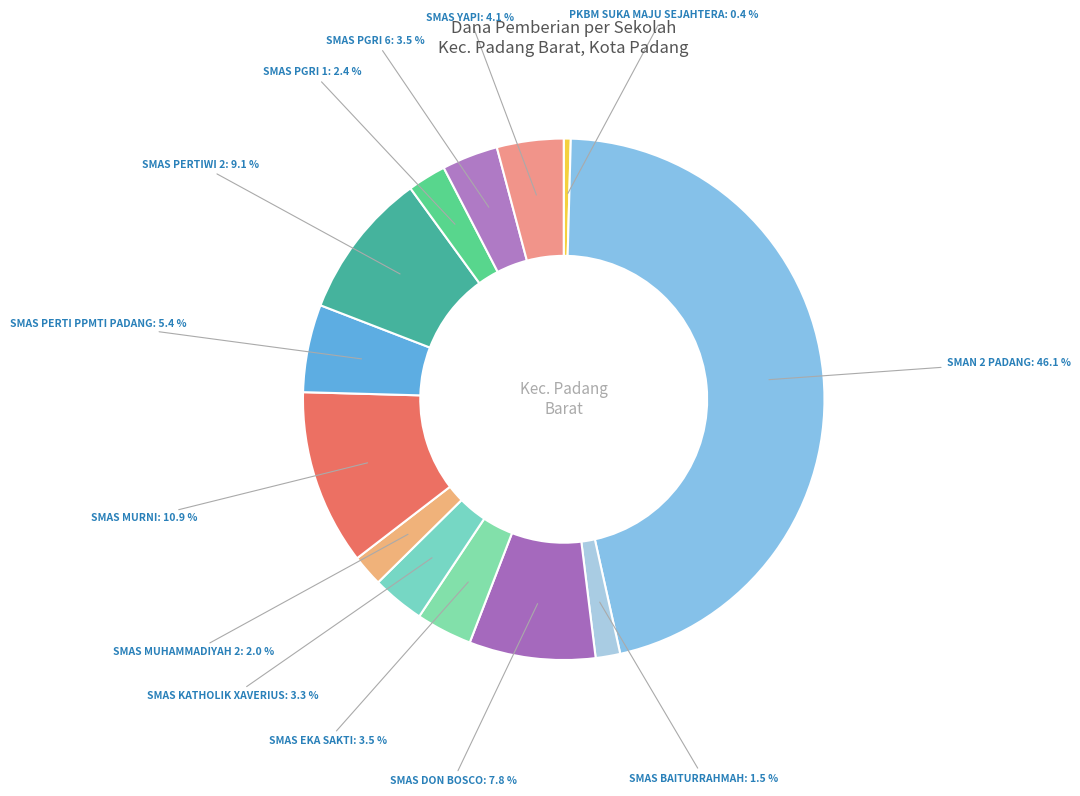

How many segments does this pie chart have?

13